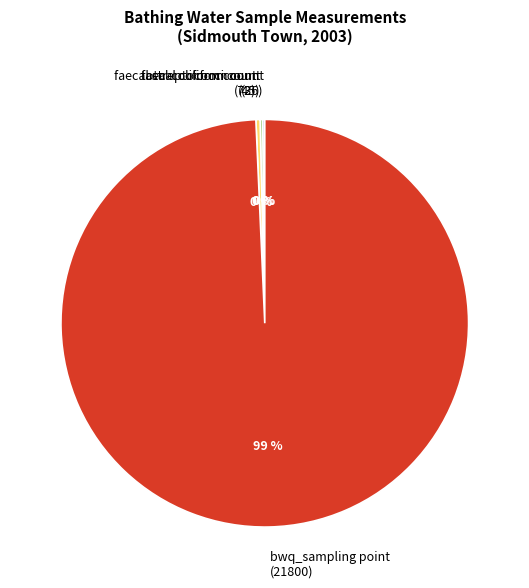

How many slices are in this pie chart?

4